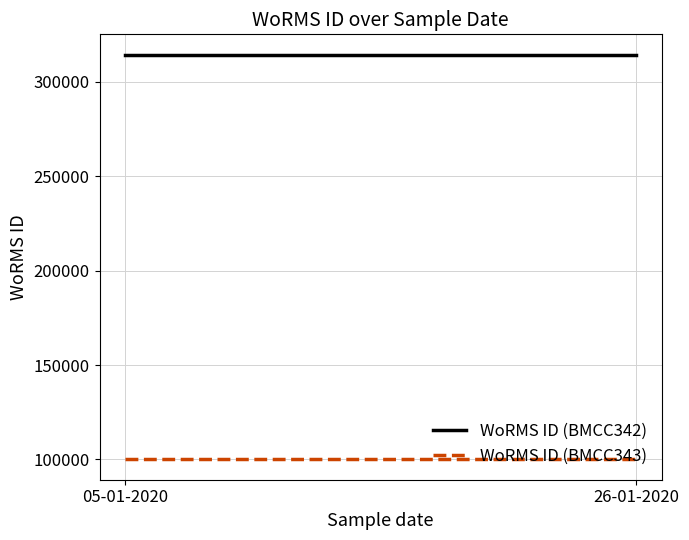

What is the label of the 1st point from the right?

26-01-2020